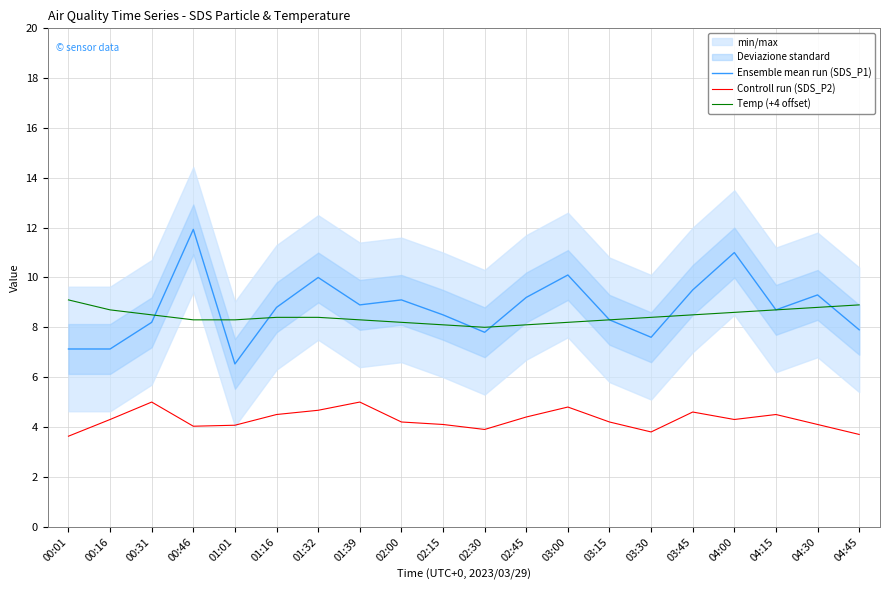

Reading left to right, transcribe all the data shown in this chart.

Ensemble mean run (SDS_P1): 00:01=7.1	00:16=7.1	00:31=8.2	00:46=11.9	01:01=6.5	01:16=8.8	01:32=10.0	01:39=8.9	02:00=9.1	02:15=8.5	02:30=7.8	02:45=9.2	03:00=10.1	03:15=8.3	03:30=7.6	03:45=9.5	04:00=11.0	04:15=8.7	04:30=9.3	04:45=7.9
Controll run (SDS_P2): 00:01=3.6	00:16=4.3	00:31=5.0	00:46=4.0	01:01=4.1	01:16=4.5	01:32=4.7	01:39=5.0	02:00=4.2	02:15=4.1	02:30=3.9	02:45=4.4	03:00=4.8	03:15=4.2	03:30=3.8	03:45=4.6	04:00=4.3	04:15=4.5	04:30=4.1	04:45=3.7
Temp (+4 offset): 00:01=9.1	00:16=8.7	00:31=8.5	00:46=8.3	01:01=8.3	01:16=8.4	01:32=8.4	01:39=8.3	02:00=8.2	02:15=8.1	02:30=8.0	02:45=8.1	03:00=8.2	03:15=8.3	03:30=8.4	03:45=8.5	04:00=8.6	04:15=8.7	04:30=8.8	04:45=8.9